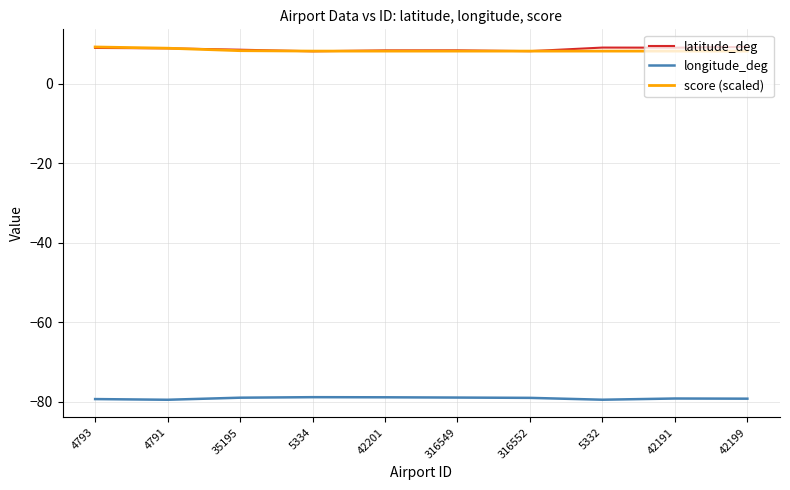

True or false: latitude_deg and longitude_deg intersect in this chart.

False